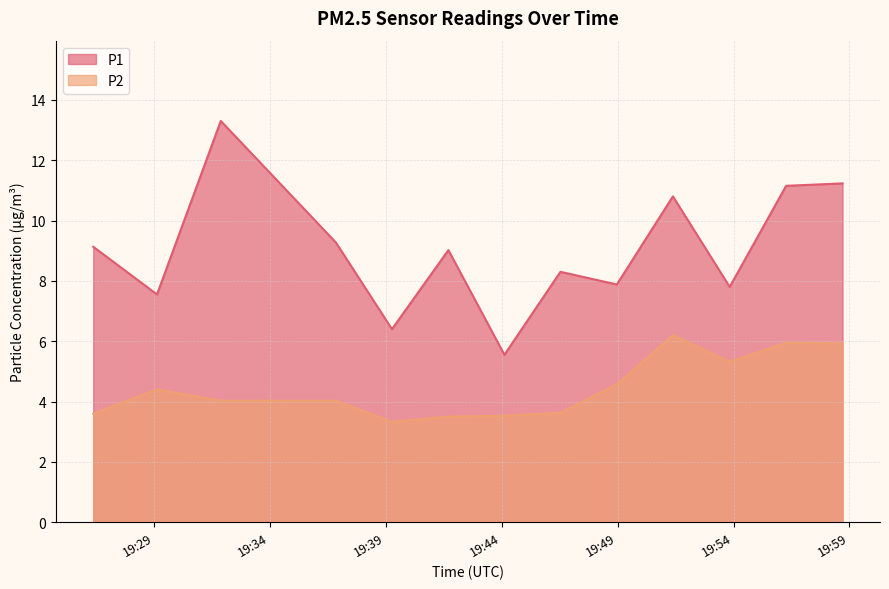

Reading left to right, list all the values displayed in this chart.

P1: 2024-03-02T19:26:23=9.1	2024-03-02T19:29:08=7.5	2024-03-02T19:31:53=13.3	2024-03-02T19:36:51=9.3	2024-03-02T19:39:16=6.4	2024-03-02T19:41:42=9.0	2024-03-02T19:44:07=5.5	2024-03-02T19:46:32=8.3	2024-03-02T19:48:58=7.9	2024-03-02T19:51:23=10.8	2024-03-02T19:53:50=7.8	2024-03-02T19:56:16=11.2	2024-03-02T19:58:42=11.2
P2: 2024-03-02T19:26:23=3.6	2024-03-02T19:29:08=4.4	2024-03-02T19:31:53=4.0	2024-03-02T19:36:51=4.0	2024-03-02T19:39:16=3.3	2024-03-02T19:41:42=3.5	2024-03-02T19:44:07=3.5	2024-03-02T19:46:32=3.6	2024-03-02T19:48:58=4.6	2024-03-02T19:51:23=6.2	2024-03-02T19:53:50=5.3	2024-03-02T19:56:16=6.0	2024-03-02T19:58:42=5.9